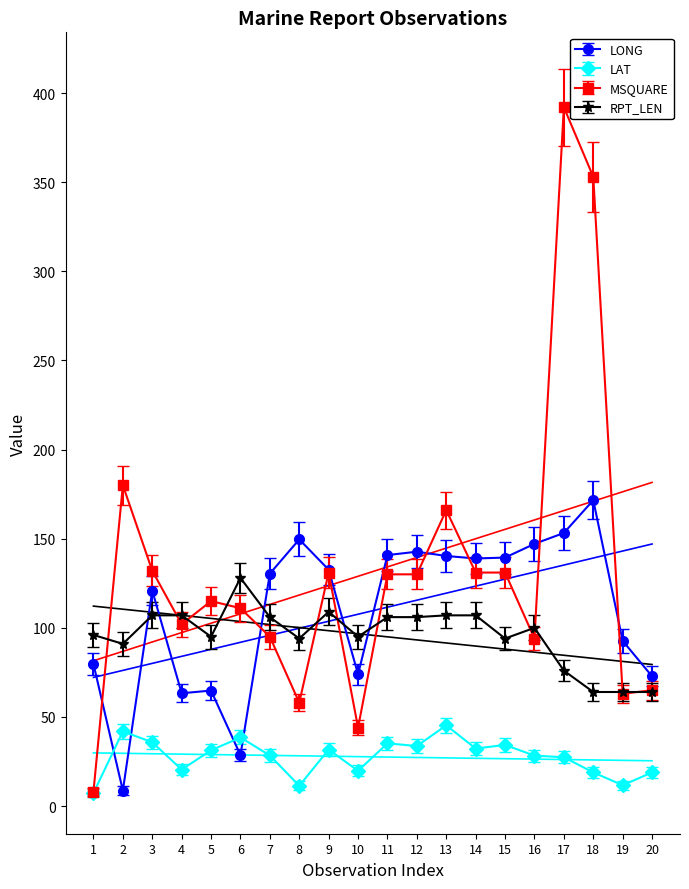

At which label does LONG reach its peak?

18